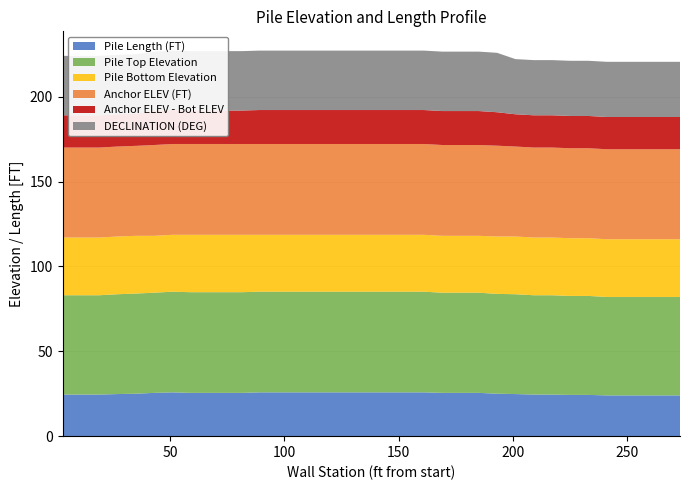

Reading left to right, list all the values displayed in this chart.

Pile Length (FT): N1=24.5	N2=24.5	N3=24.5	N4=24.8	N5=25.0	N6=25.5	N7=25.8	N8=25.5	N9=25.5	N10=25.5	N11=25.5	N12=25.8	N13=25.8	N14=25.8	N15=25.8	N16=25.8	N17=25.8	N18=25.8	N19=25.8	N20=25.8	N21=25.8	N22=25.5	N23=25.5	N24=25.5	N25=25.0	N26=24.8	N27=24.5	N28=24.5	N29=24.3	N30=24.3	N31=24.0	N32=24.0	N33=24.0	N34=24.0	N35=24.0
Pile Top Elevation: N1=58.5	N2=58.5	N3=58.5	N4=58.8	N5=59.0	N6=59.0	N7=59.3	N8=59.3	N9=59.3	N10=59.3	N11=59.3	N12=59.3	N13=59.3	N14=59.3	N15=59.3	N16=59.3	N17=59.3	N18=59.3	N19=59.3	N20=59.3	N21=59.3	N22=59.0	N23=59.0	N24=59.0	N25=58.8	N26=58.8	N27=58.5	N28=58.5	N29=58.3	N30=58.3	N31=58.0	N32=58.0	N33=58.0	N34=58.0	N35=58.0
Pile Bottom Elevation: N1=34.0	N2=34.0	N3=34.0	N4=34.0	N5=34.0	N6=33.5	N7=33.5	N8=33.8	N9=33.8	N10=33.8	N11=33.8	N12=33.5	N13=33.5	N14=33.5	N15=33.5	N16=33.5	N17=33.5	N18=33.5	N19=33.5	N20=33.5	N21=33.5	N22=33.5	N23=33.5	N24=33.5	N25=33.8	N26=34.0	N27=34.0	N28=34.0	N29=34.0	N30=34.0	N31=34.0	N32=34.0	N33=34.0	N34=34.0	N35=34.0
Anchor ELEV (FT): N1=53.0	N2=53.0	N3=53.0	N4=53.0	N5=53.0	N6=53.5	N7=53.5	N8=53.5	N9=53.5	N10=53.5	N11=53.5	N12=53.5	N13=53.5	N14=53.5	N15=53.5	N16=53.5	N17=53.5	N18=53.5	N19=53.5	N20=53.5	N21=53.5	N22=53.5	N23=53.5	N24=53.5	N25=53.5	N26=53.0	N27=53.0	N28=53.0	N29=53.0	N30=53.0	N31=53.0	N32=53.0	N33=53.0	N34=53.0	N35=53.0
Anchor ELEV - Bot ELEV: N1=19.0	N2=19.0	N3=19.0	N4=19.0	N5=19.0	N6=20.0	N7=20.0	N8=19.7	N9=19.7	N10=19.7	N11=19.7	N12=20.0	N13=20.0	N14=20.0	N15=20.0	N16=20.0	N17=20.0	N18=20.0	N19=20.0	N20=20.0	N21=20.0	N22=20.0	N23=20.0	N24=20.0	N25=19.7	N26=19.0	N27=19.0	N28=19.0	N29=19.0	N30=19.0	N31=19.0	N32=19.0	N33=19.0	N34=19.0	N35=19.0
DECLINATION (DEG): N1=35.0	N2=35.0	N3=35.0	N4=35.0	N5=35.0	N6=35.0	N7=35.0	N8=35.0	N9=35.0	N10=35.0	N11=35.0	N12=35.0	N13=35.0	N14=35.0	N15=35.0	N16=35.0	N17=35.0	N18=35.0	N19=35.0	N20=35.0	N21=35.0	N22=35.0	N23=35.0	N24=35.0	N25=35.0	N26=32.5	N27=32.5	N28=32.5	N29=32.5	N30=32.5	N31=32.5	N32=32.5	N33=32.5	N34=32.5	N35=32.5